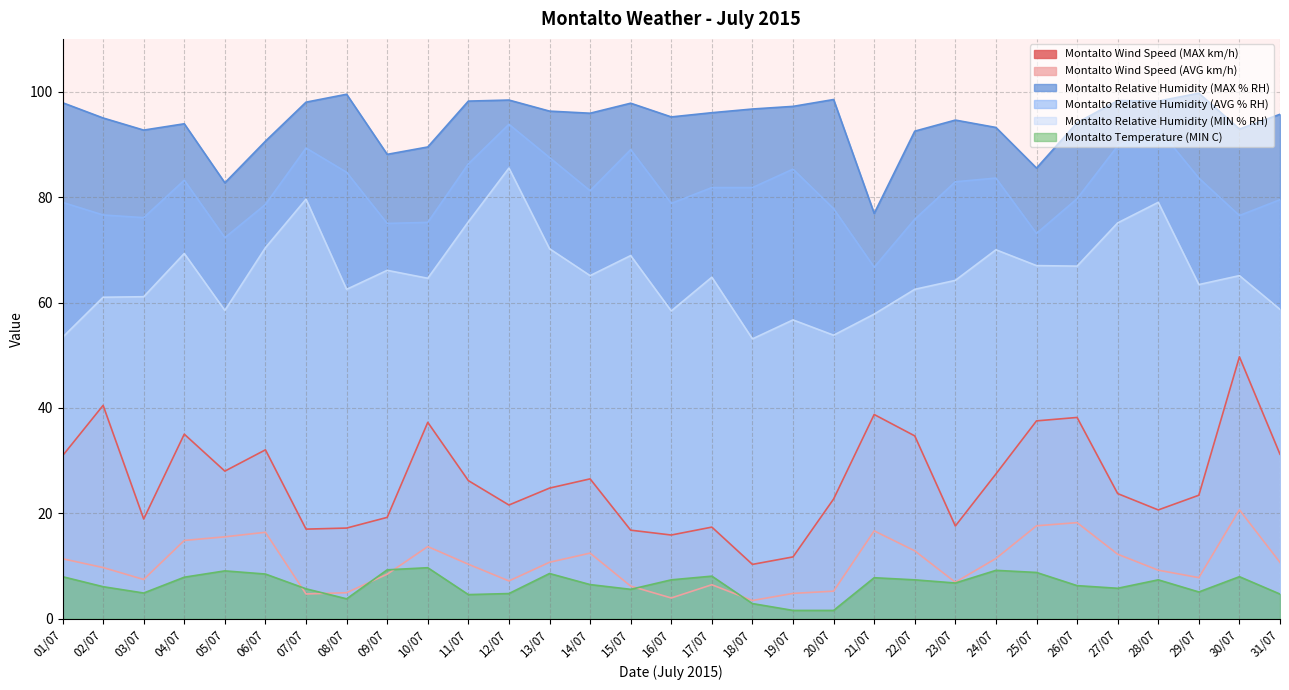

True or false: Montalto Relative Humidity (MAX % RH) has a value of 161.8 at 28/07.

False